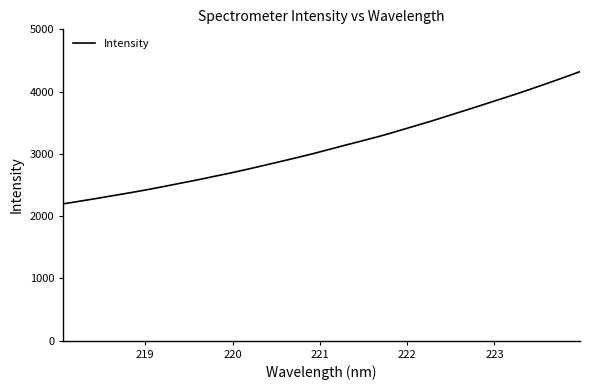

What is the difference between the maximum and minimum values?

2123.8